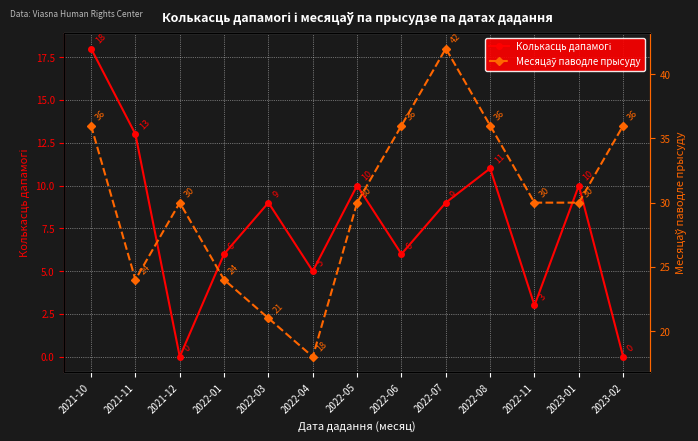

True or false: Колькасць дапамогі and Месяцаў паводле прысуду intersect in this chart.

False